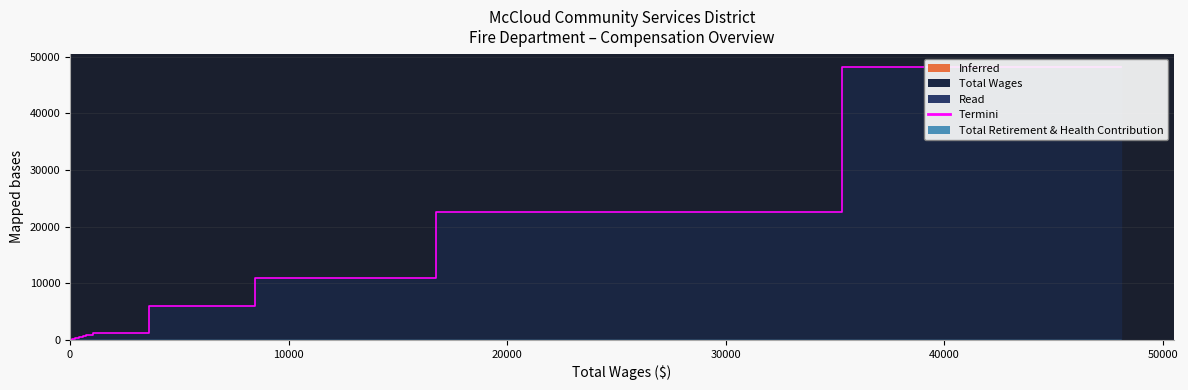

True or false: Total Wages and Total Retirement & Health Contribution intersect in this chart.

False